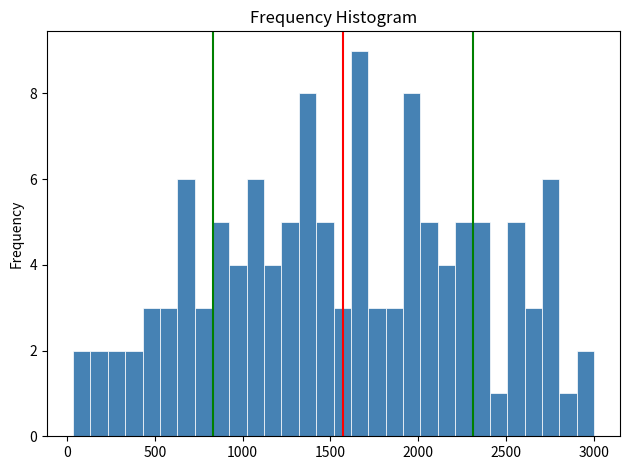

Around what value on the x-axis is the tallest bar? Give the approximate position of its centre, as read against the axis.

1650